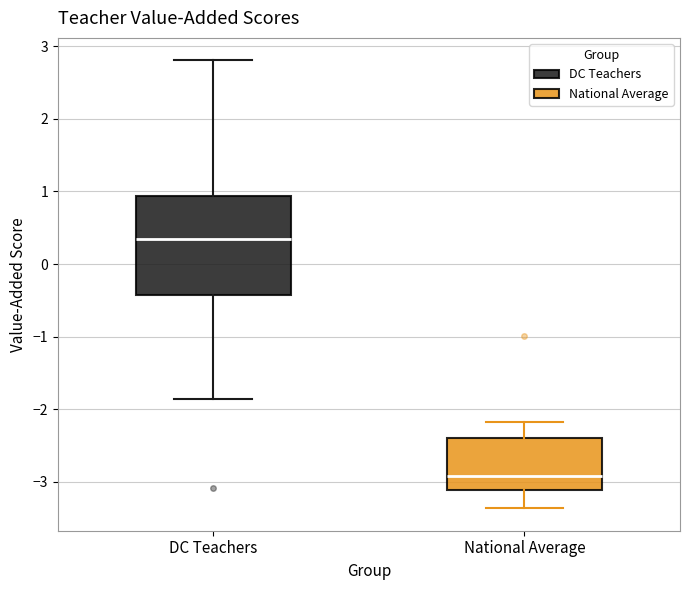

Where does the median line of the box for DC Teachers sit on the y-axis? The values are not printed on the chart, so give them approximately, as read against the axis.

0.3